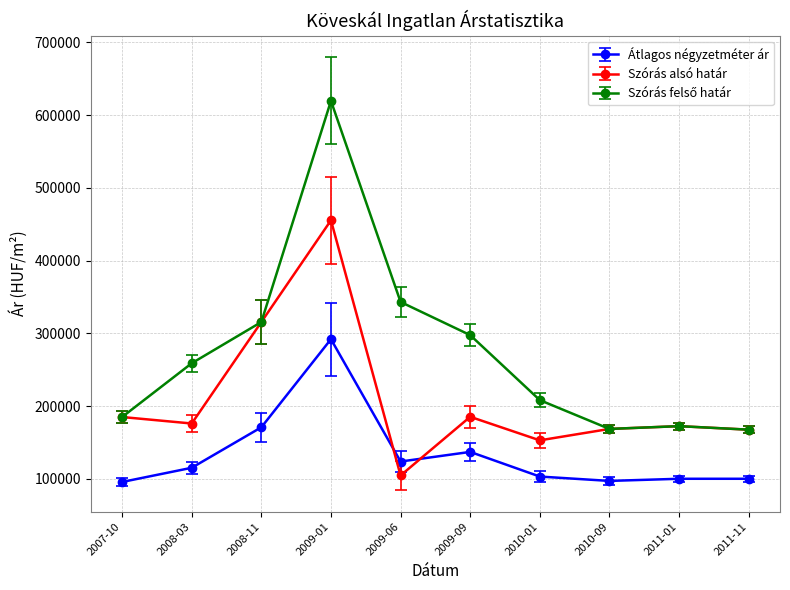

What is the maximum value for Átlagos négyzetméter ár?

291935